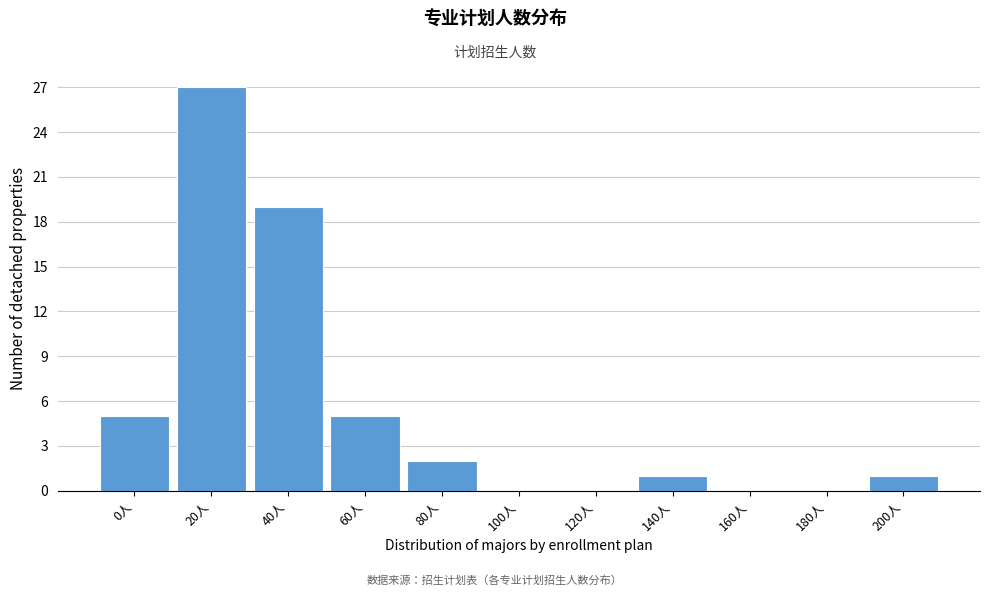

Reading left to right, extract all data points from this chart.

0人=5	20人=27	40人=19	60人=5	80人=2	100人=0	120人=0	140人=1	160人=0	180人=0	200人=1